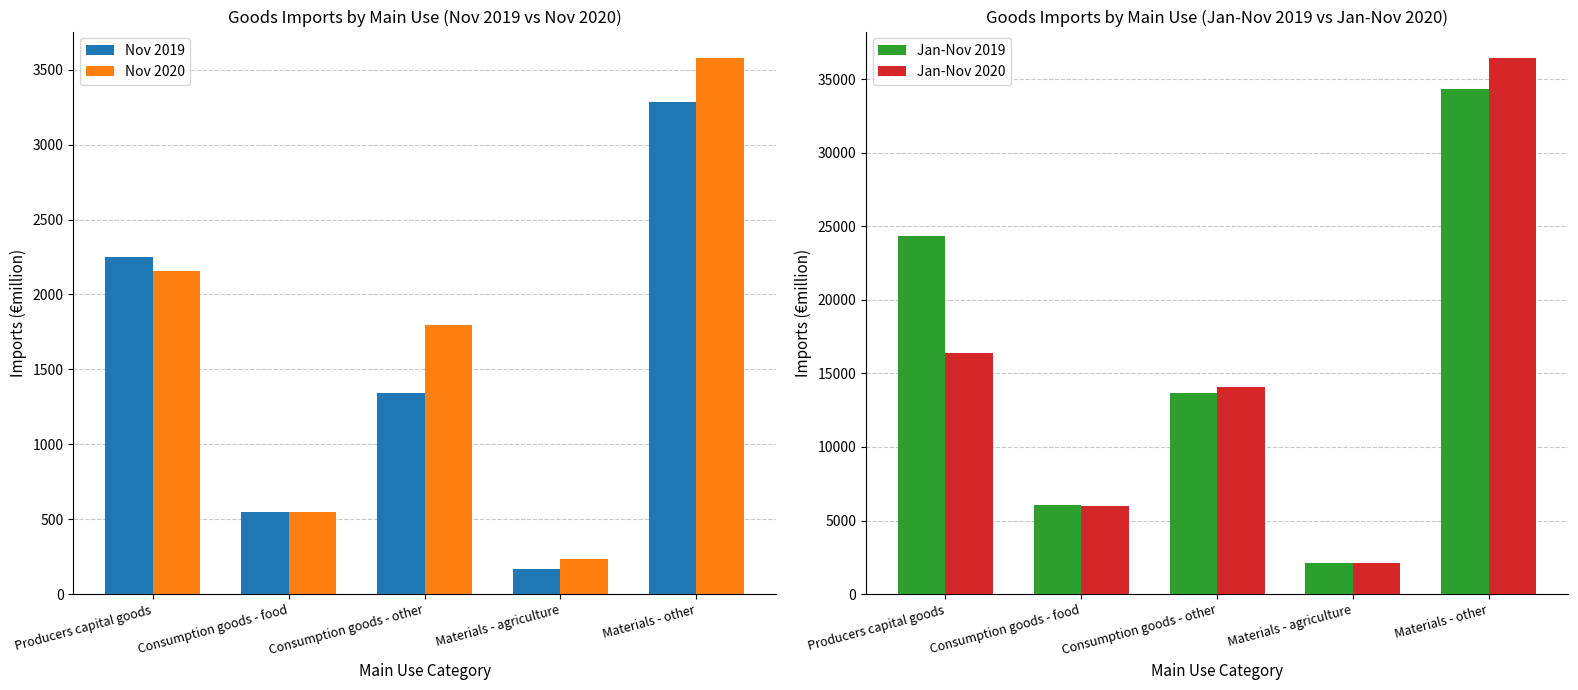

List the labels in order of Nov 2019 value, smallest first.

Materials - agriculture, Consumption goods - food, Consumption goods - other, Producers capital goods, Materials - other